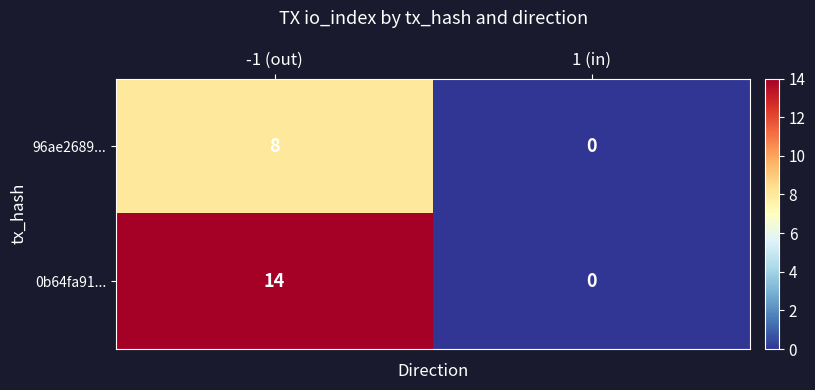

Which series changed the most between -1 (out) and 1 (in)?

0b64fa91...